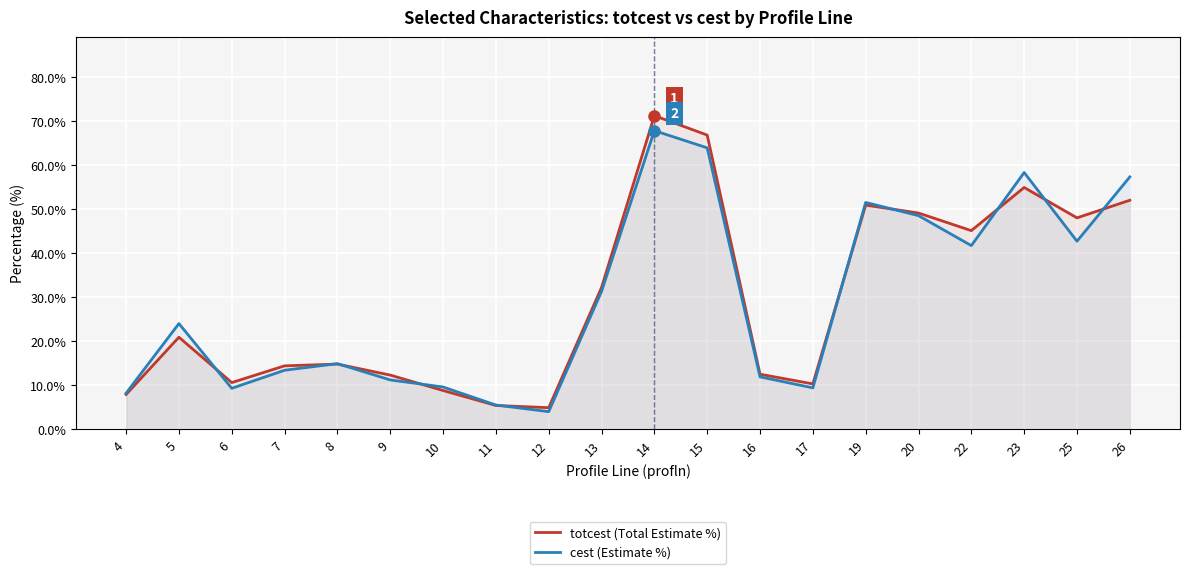

Which series changed the most between 10 and 20?

totcest (Total Estimate %)